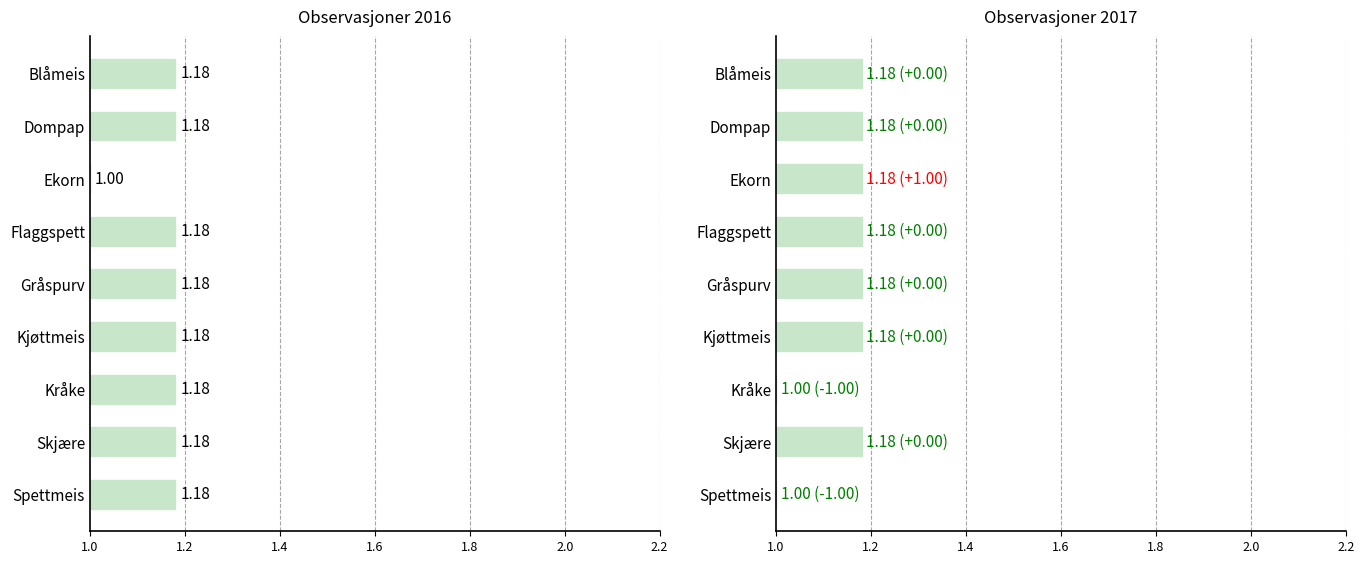

At how many categories does at least one series exceed 0?

9